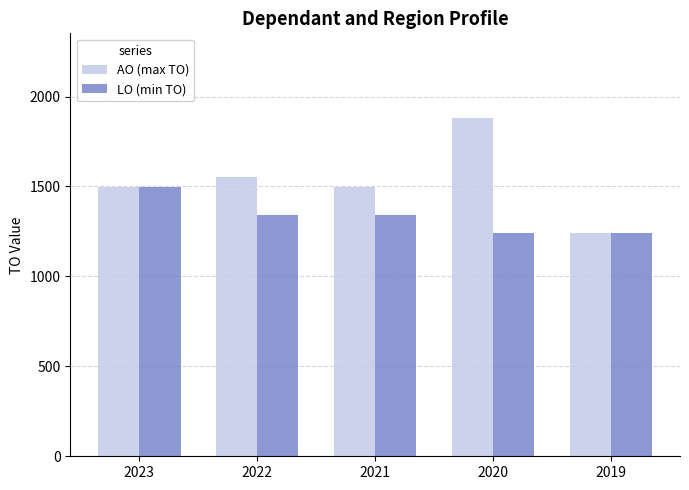

Is the value of LO (min TO) at 2021 greater than the value of AO (max TO) at 2022?

No